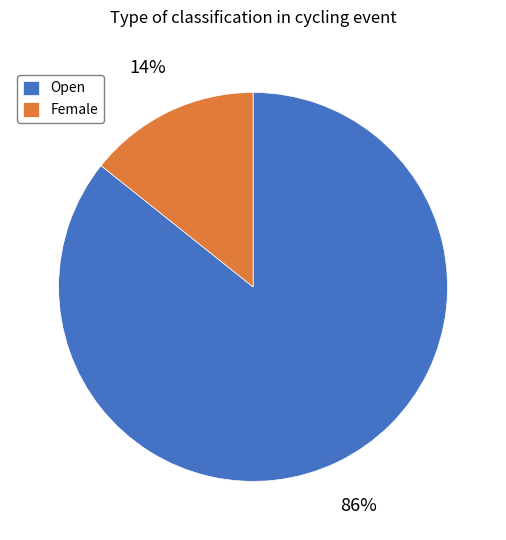

The Female slice represents 23% of the pie. True or false?

False